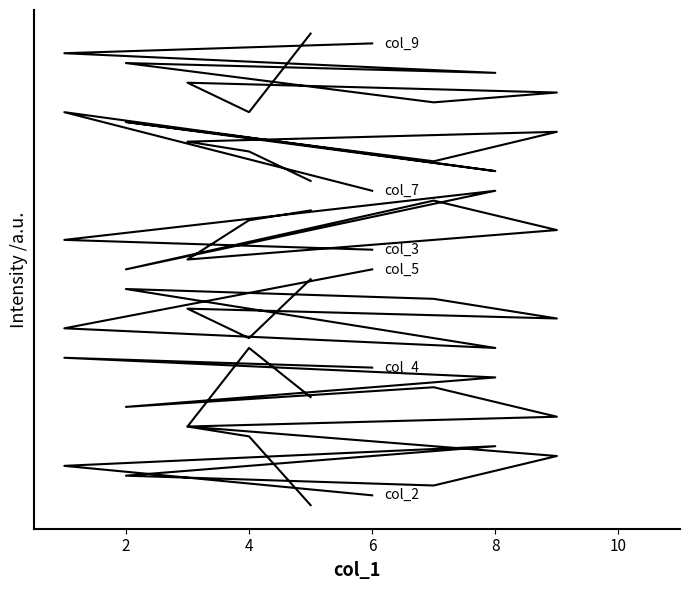

What is the average value of the col_3 series?

29